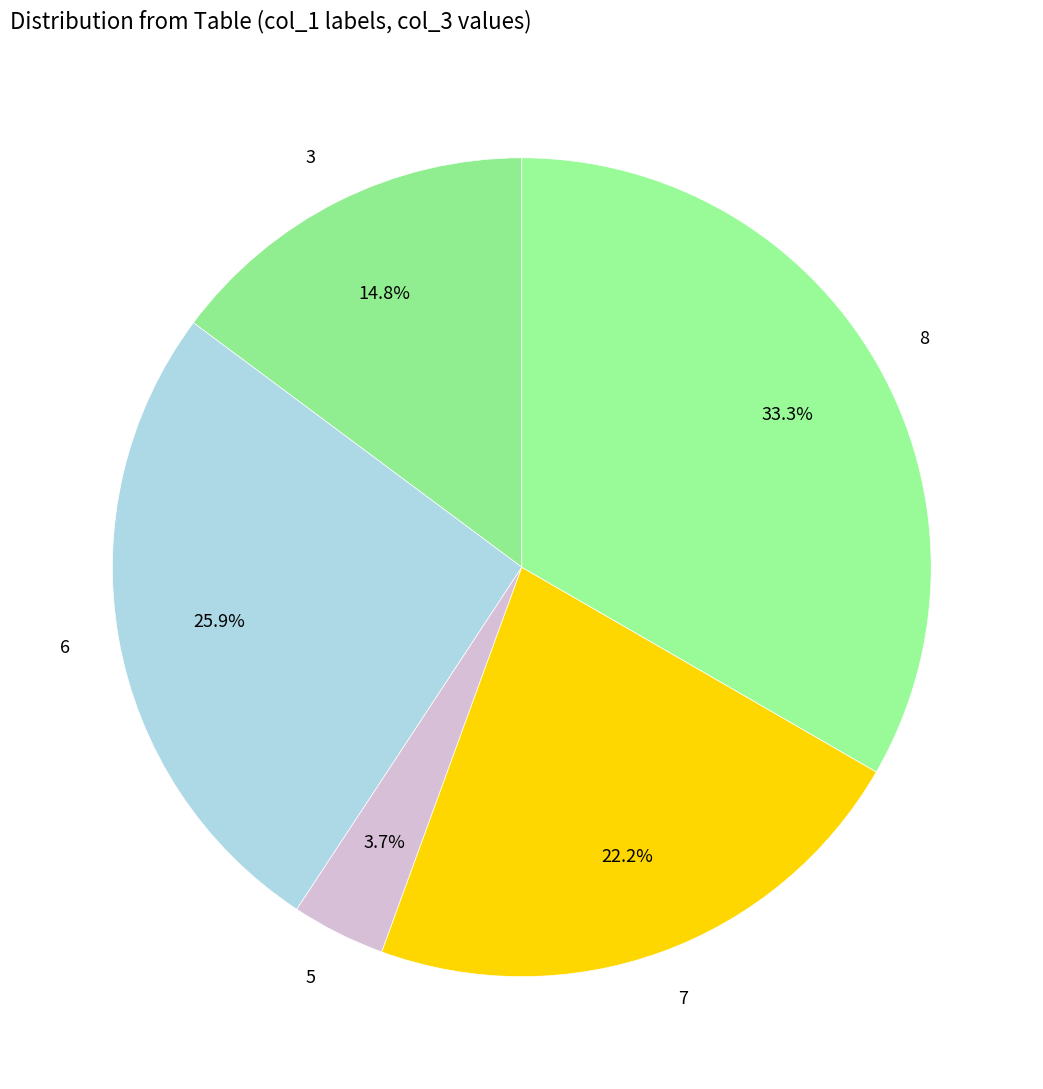

What is the ratio of the value at 8 to the value at 6?

1.3